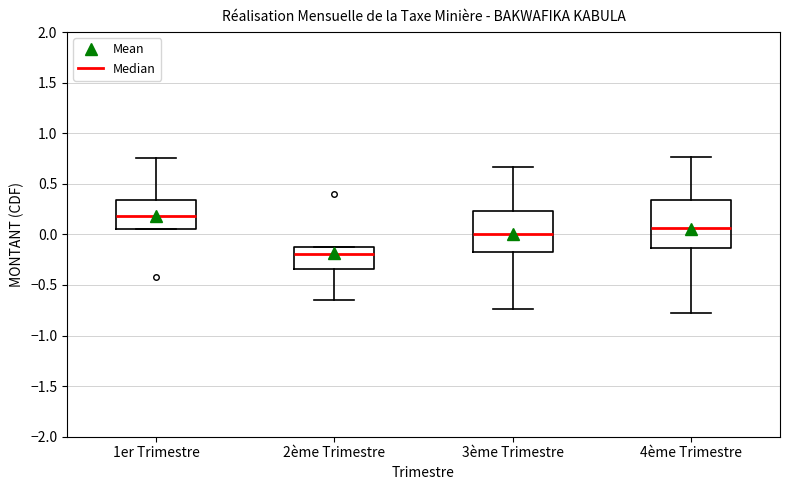

Reading left to right, transcribe this box plot: for each box, give where its median line is, the range the box spans, and where its two whiskers end, as read against the y-axis. The values are not printed on the chart, so give them approximately, as read against the axis.

1er Trimestre: median 0.20, box 0.05 to 0.35, whiskers 0.05 to 0.75
2ème Trimestre: median -0.20, box -0.35 to -0.10, whiskers -0.65 to -0.10
3ème Trimestre: median 0.00, box -0.15 to 0.25, whiskers -0.75 to 0.65
4ème Trimestre: median 0.05, box -0.15 to 0.35, whiskers -0.80 to 0.75